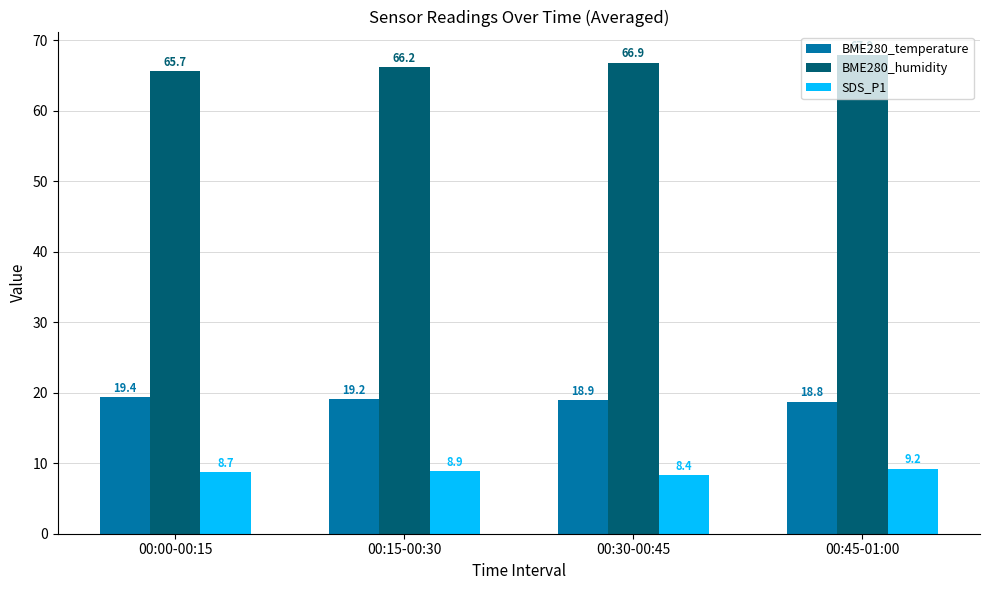

Where is SDS_P1 nearest to the value 8?

00:30-00:45